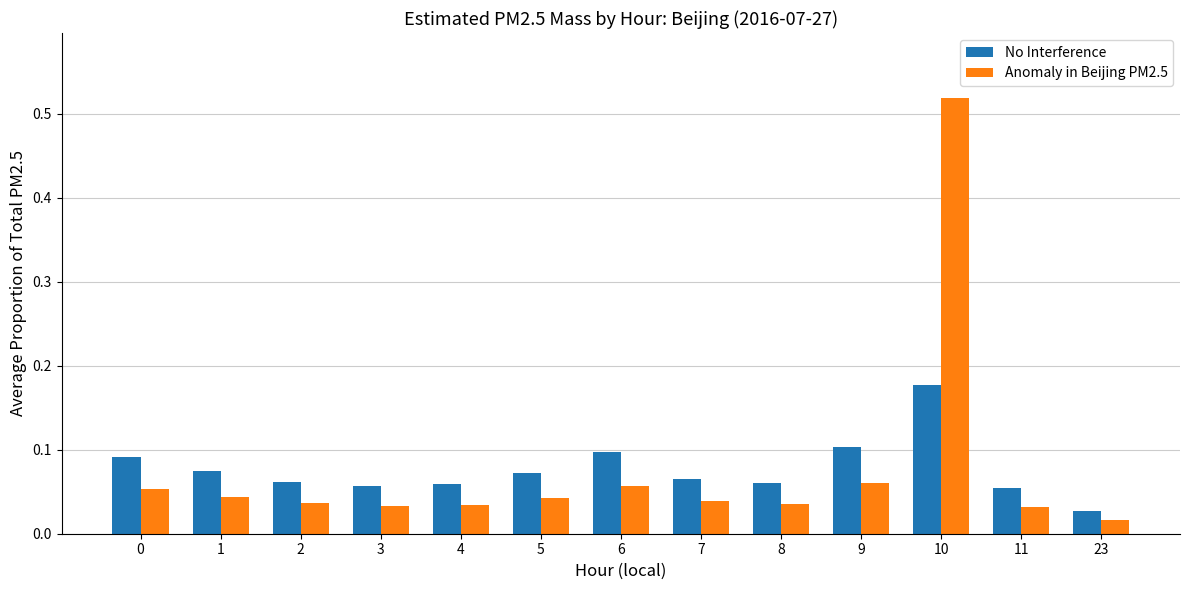

Which series has the widest spread of values?

Anomaly in Beijing PM2.5